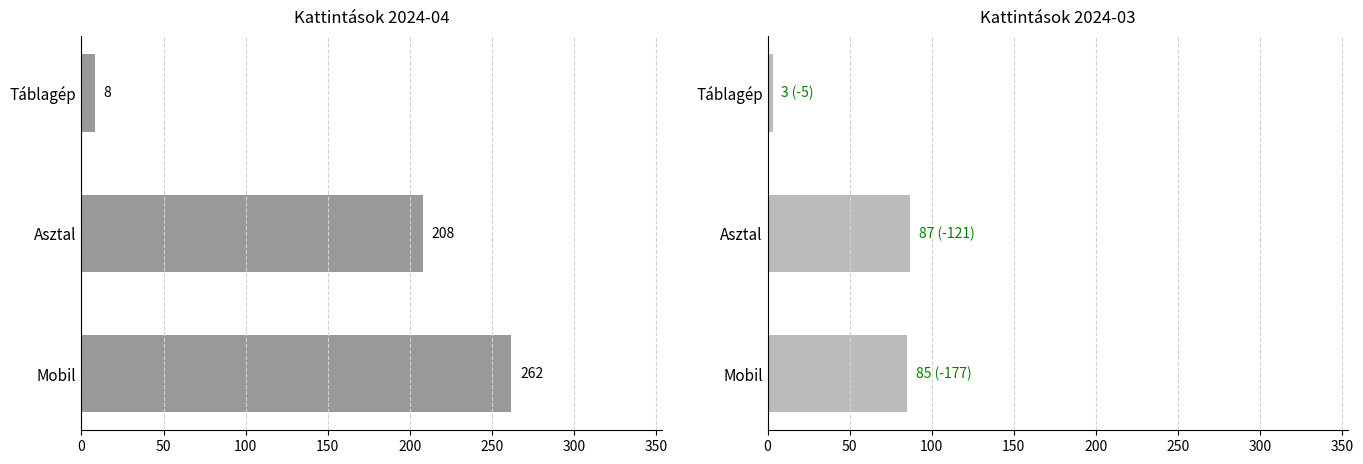

Is the value of Kattintás 2024-04 at Táblagép greater than the value of Kattintás 2024-03 at Táblagép?

Yes